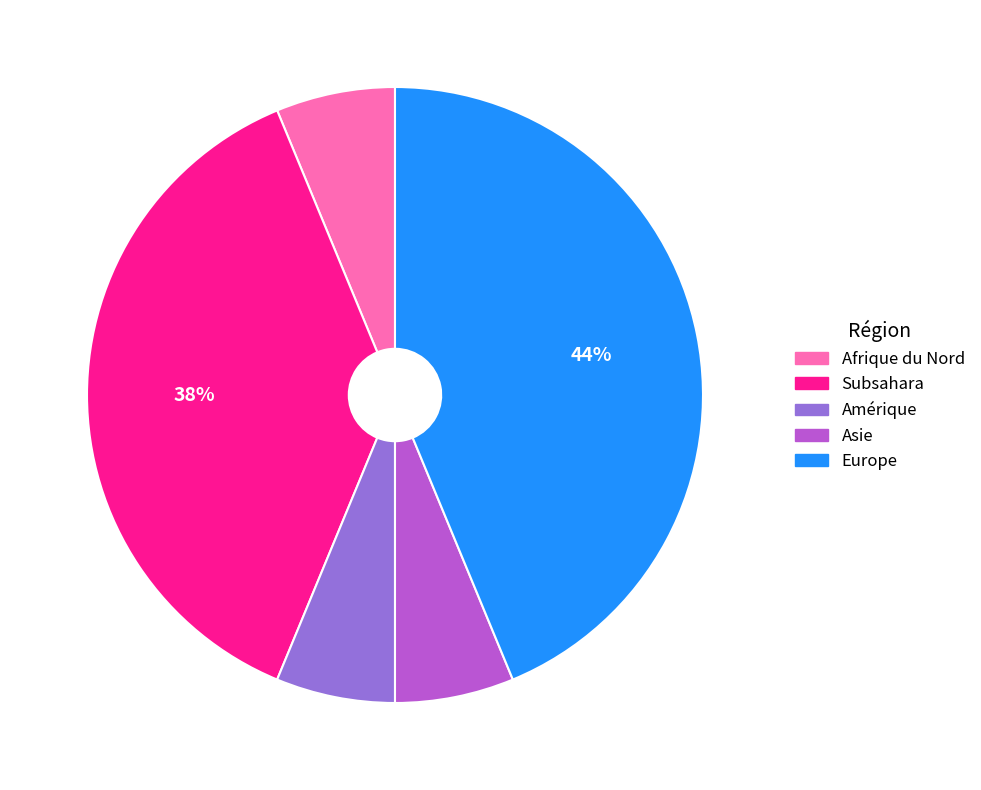

To the nearest percent, what is the average slice percentage?

20%